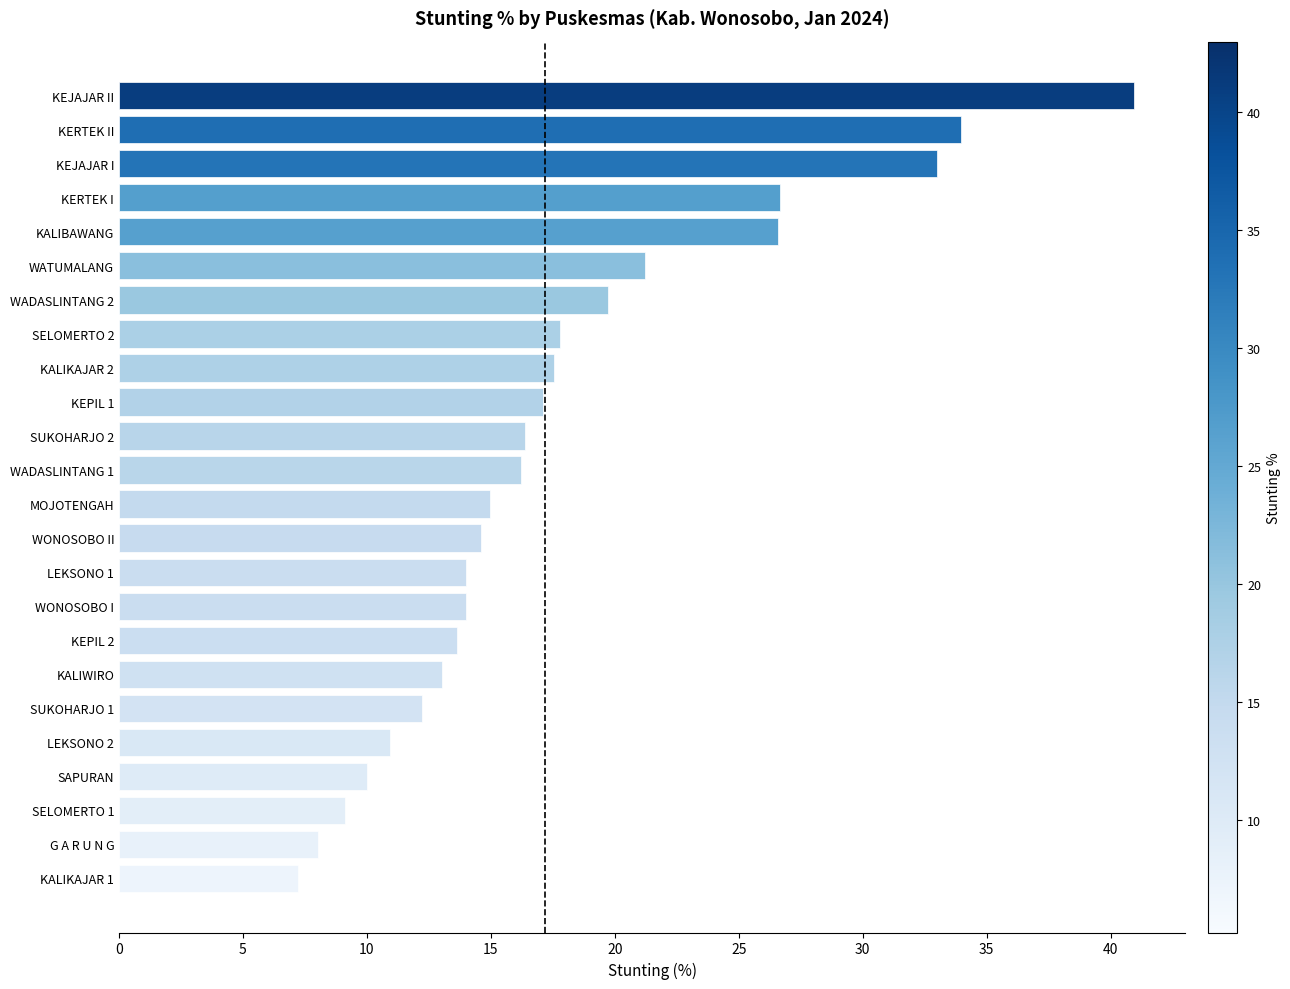

What is the difference between the maximum and second lowest values?

32.9